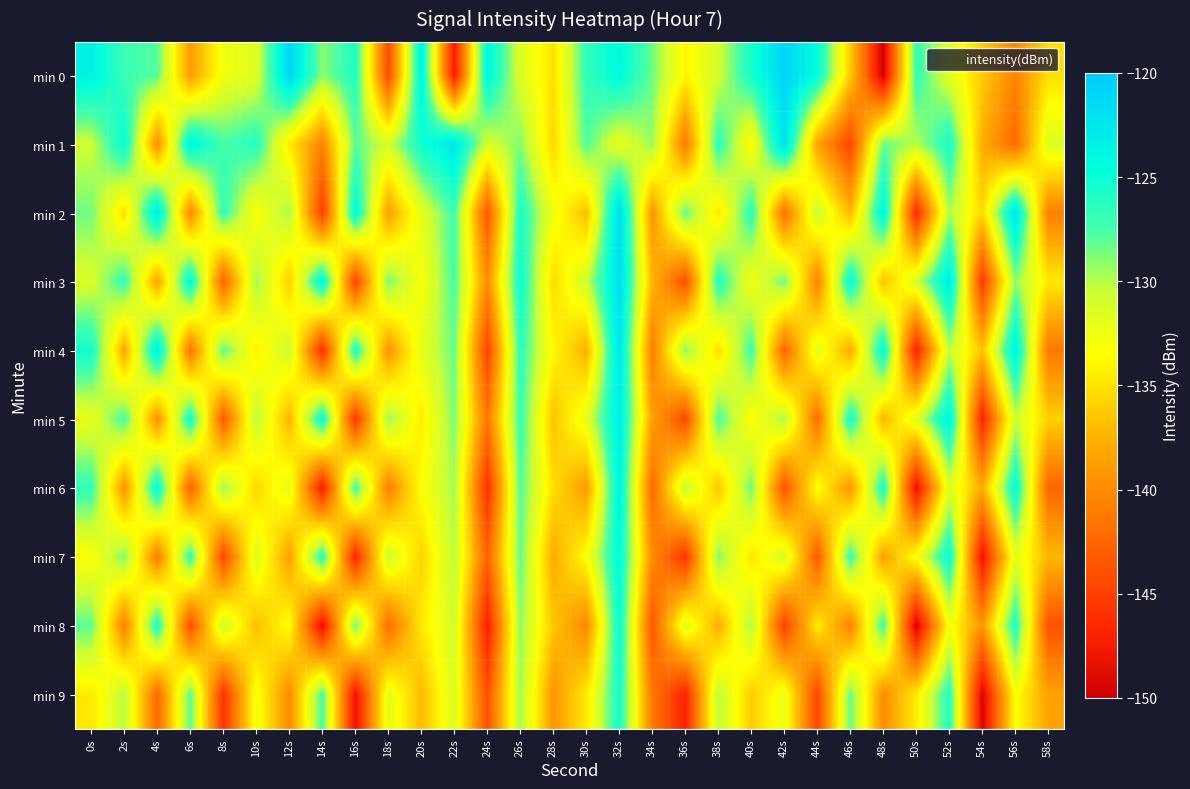

Which label corresponds to the largest value in the chart?

42s